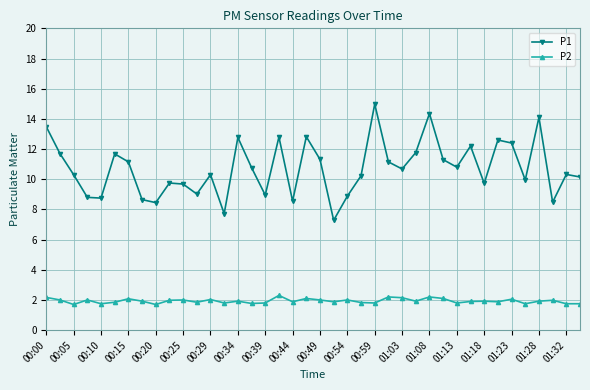

What is the value of the P1 point at the 7th from the left?

11.2